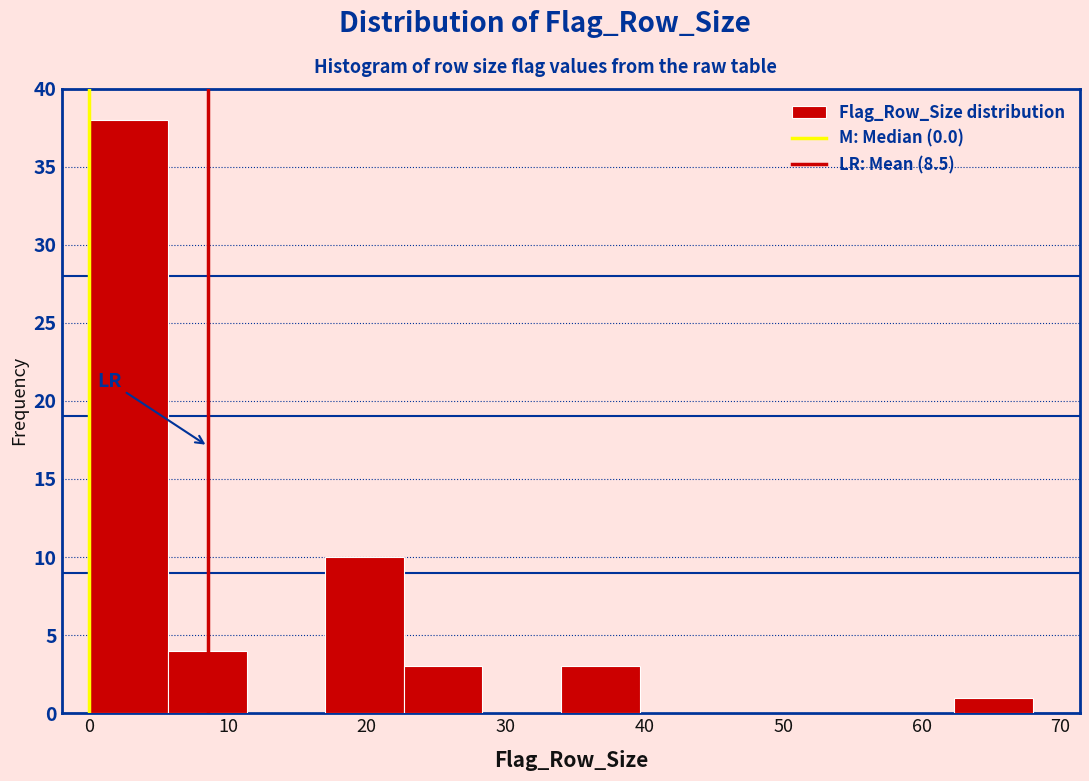

How tall is the bar that spans 17 to 23 on the x-axis? Neither the bar edges nor the heights are printed on the chart, so give them approximately, as read against the axes.

10